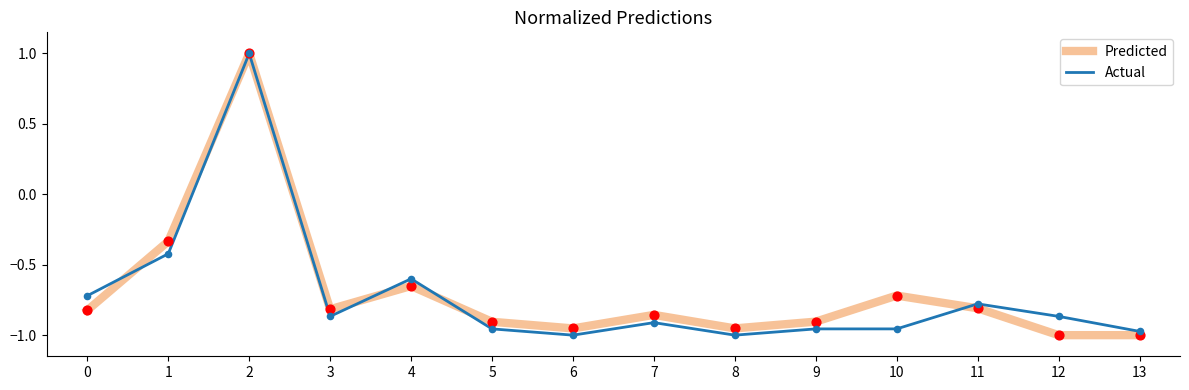

Which series has the largest total across all categories?

Predicted